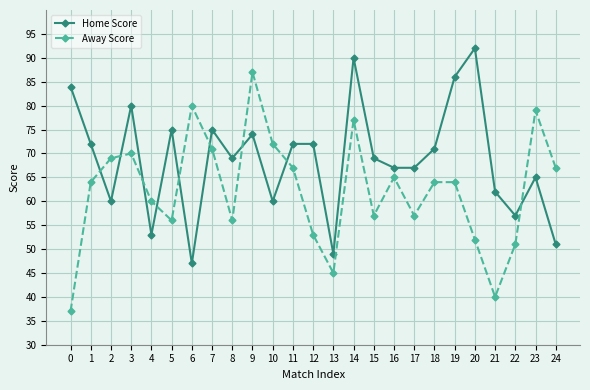

Rank the series by their average value, from highest to lowest.

Home Score, Away Score